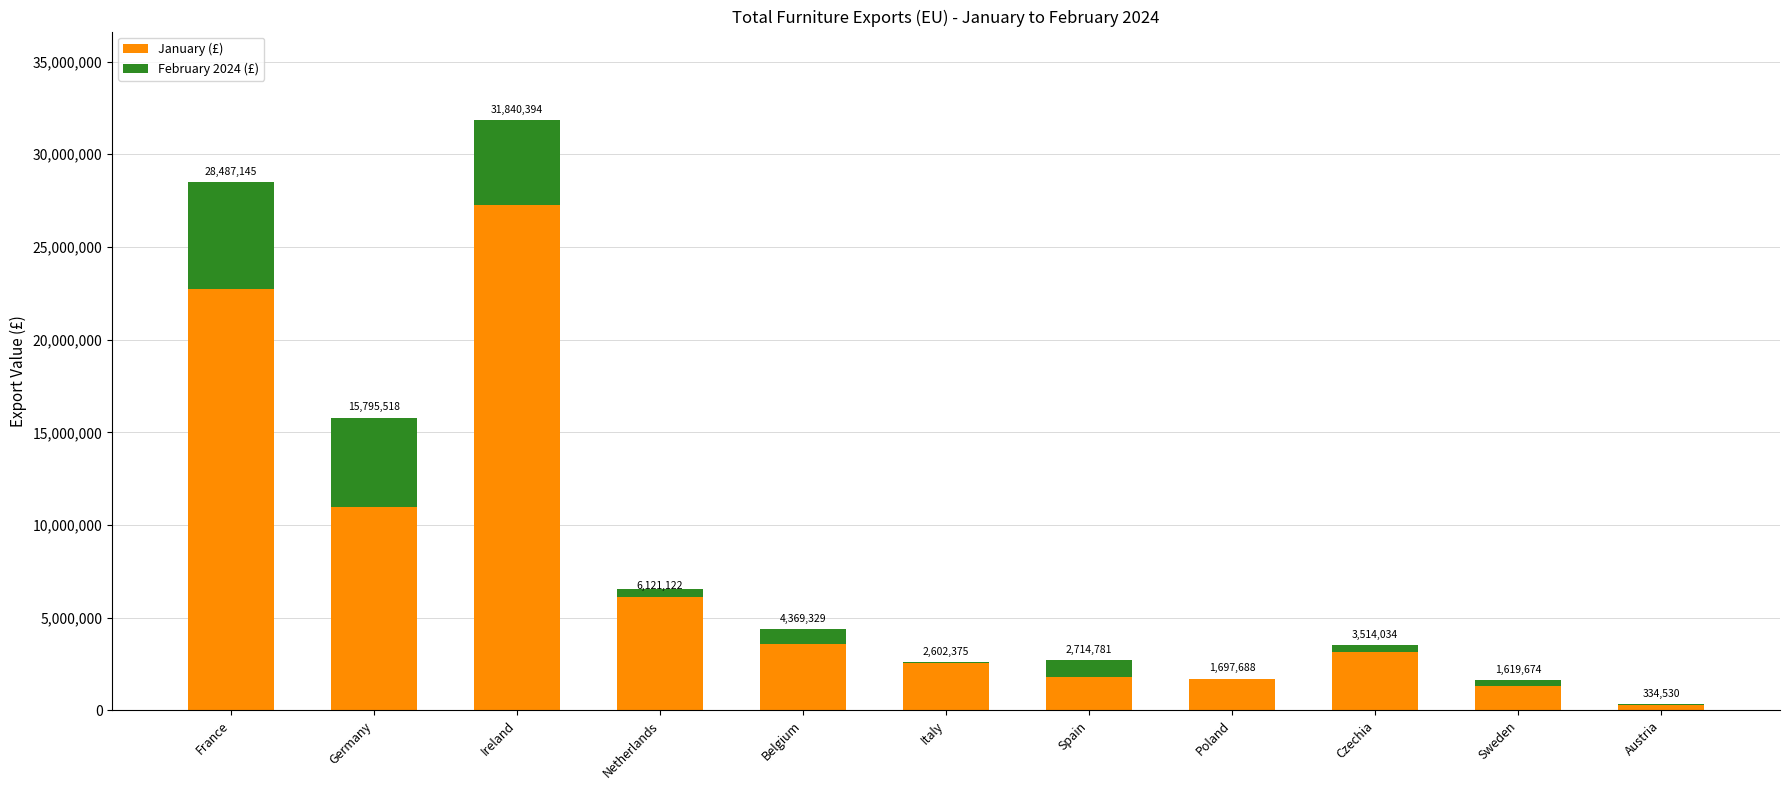

At Austria, list the series in order from largest to smallest.

January (£), February 2024 (£)